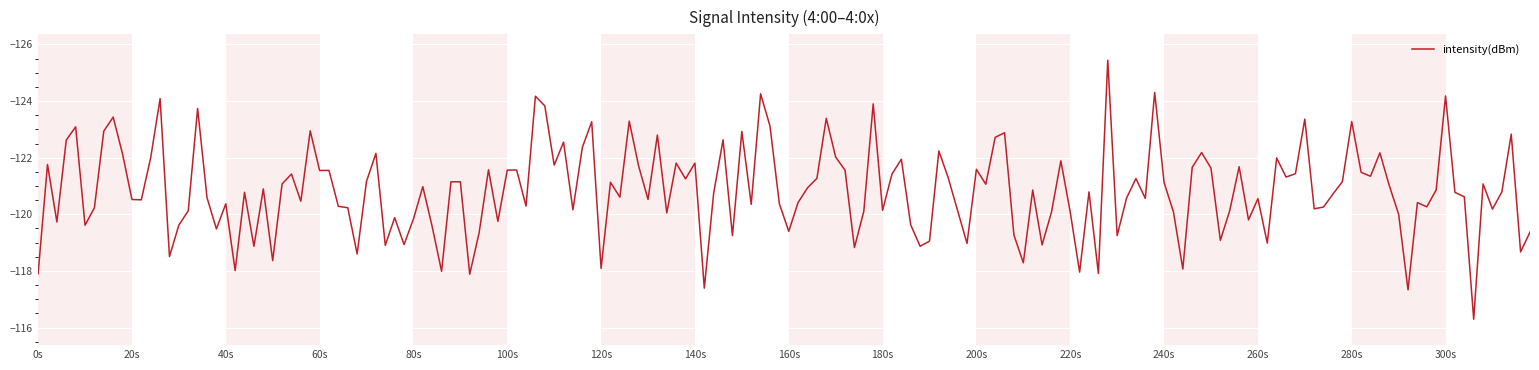

What is the greatest value displayed?

-116.3